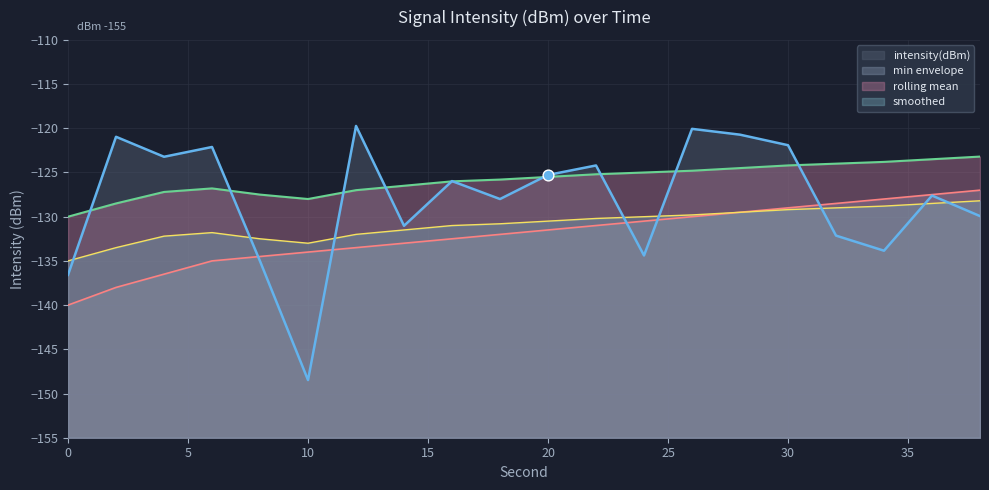

Which has a higher value, 6 or 2?

2